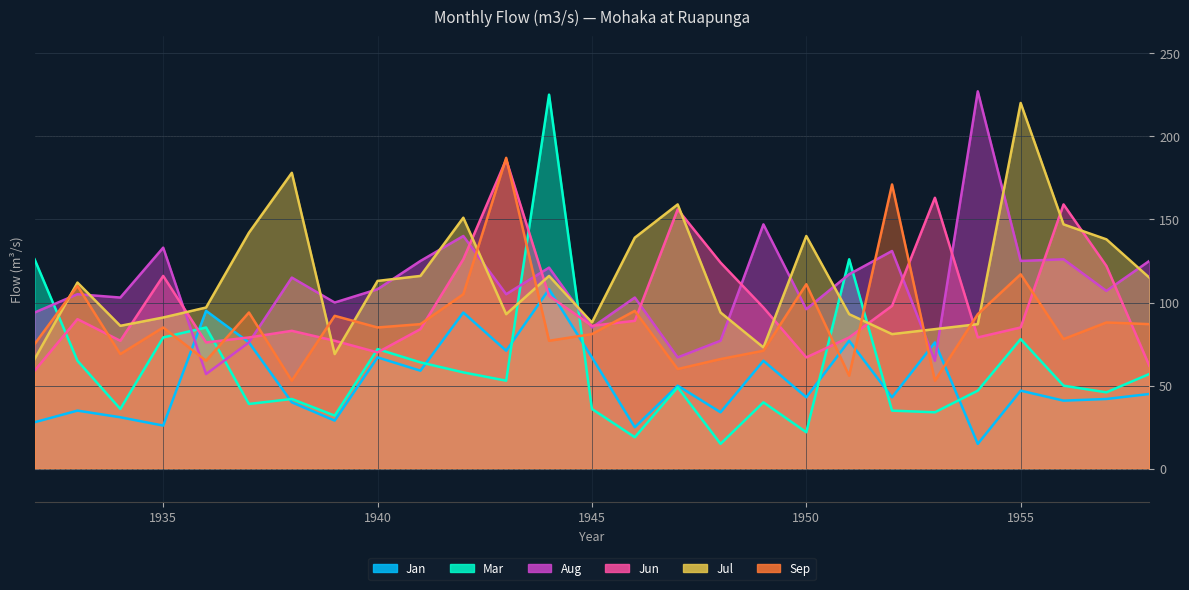

What value does the Sep series have at 1942, to the nearest 10?

100